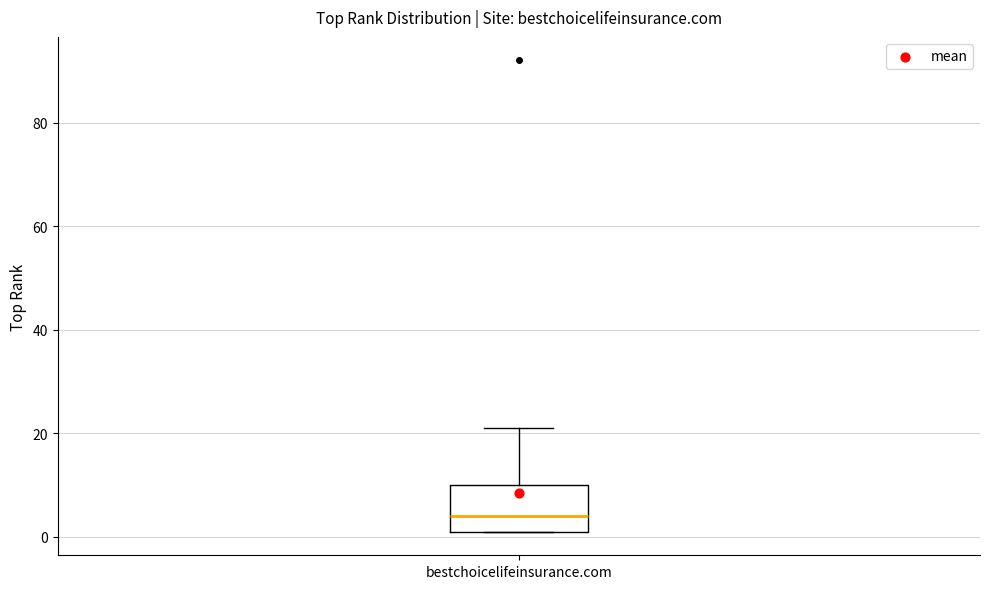

Where is the upper edge of the box for bestchoicelifeinsurance.com on the y-axis? The values are not printed on the chart, so give them approximately, as read against the axis.

10